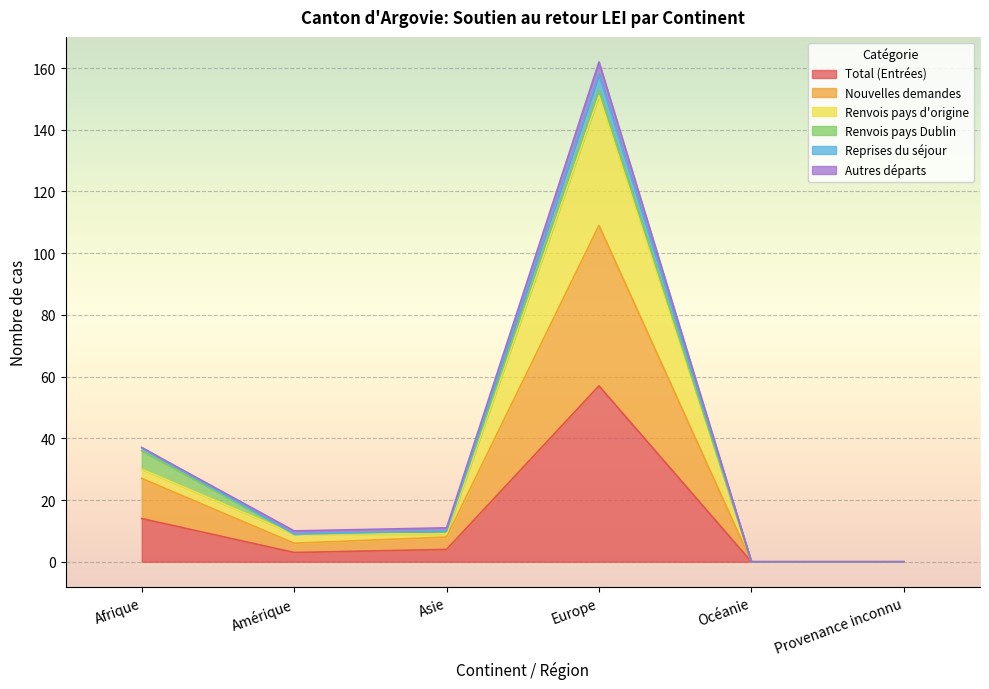

Is the value of Nouvelles demandes at Europe greater than the value of Renvois pays d'origine at Asie?

Yes